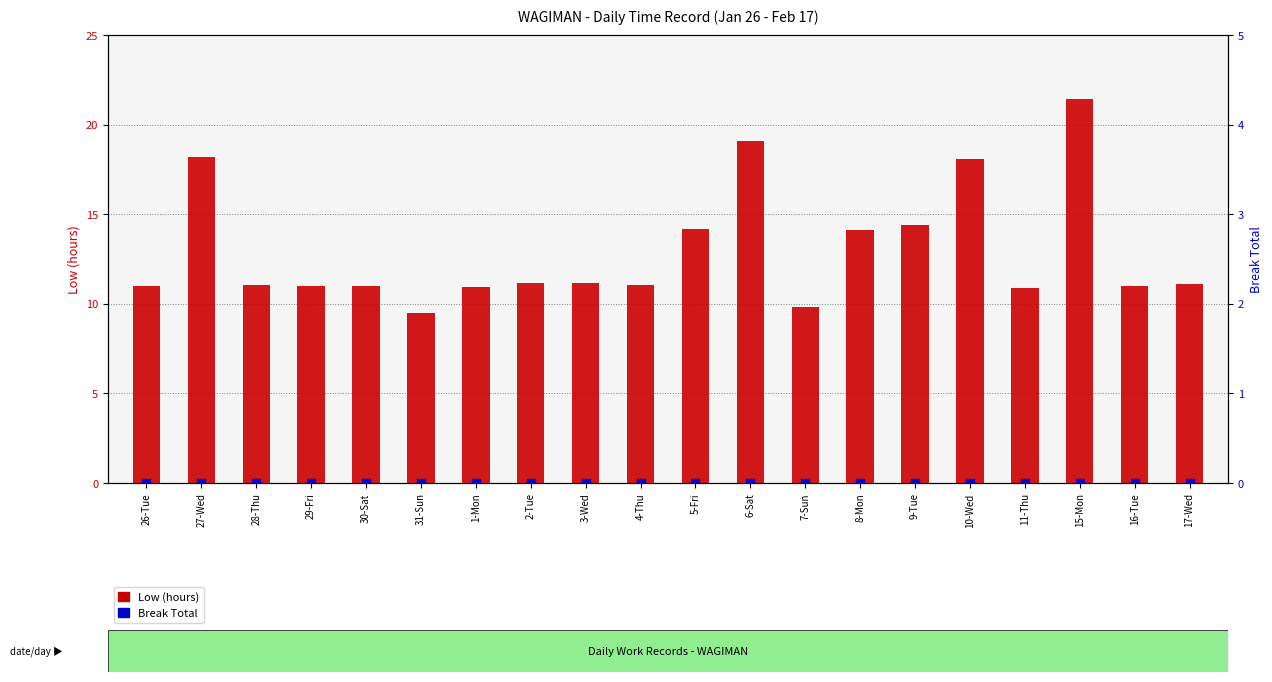

What are all the series names shown in the legend?

Low (hours), Break Total